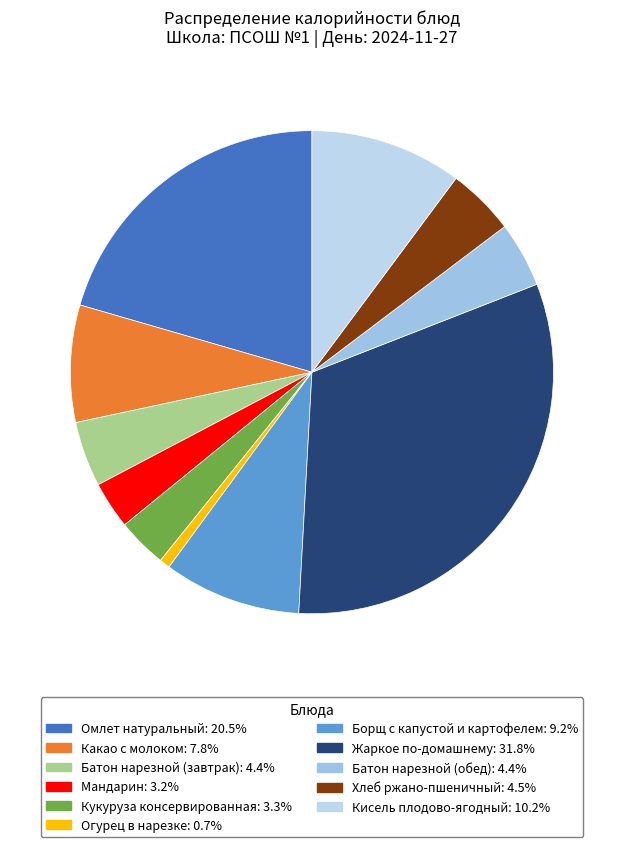

To the nearest percent, what portion does Какао с молоком represent?

8%